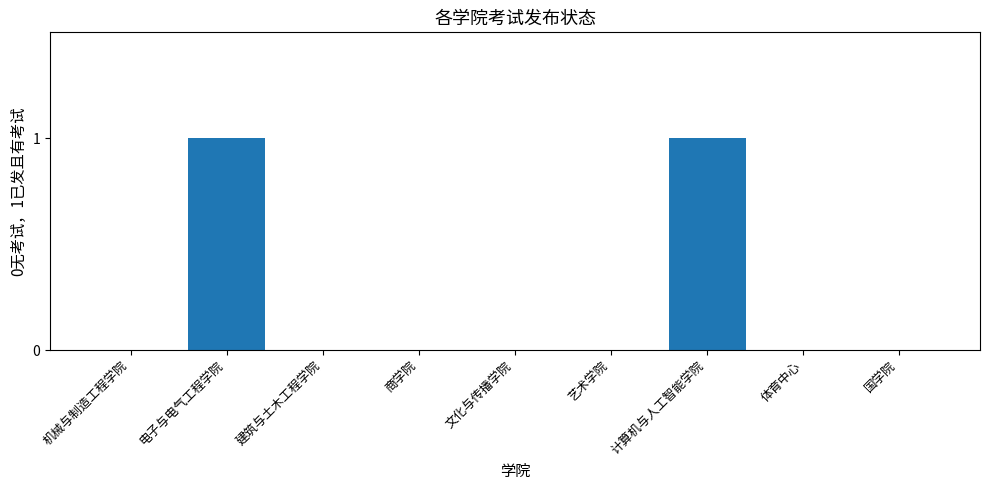

Reading left to right, transcribe all the data shown in this chart.

机械与制造工程学院=0	电子与电气工程学院=1	建筑与土木工程学院=0	商学院=0	文化与传播学院=0	艺术学院=0	计算机与人工智能学院=1	体育中心=0	国学院=0